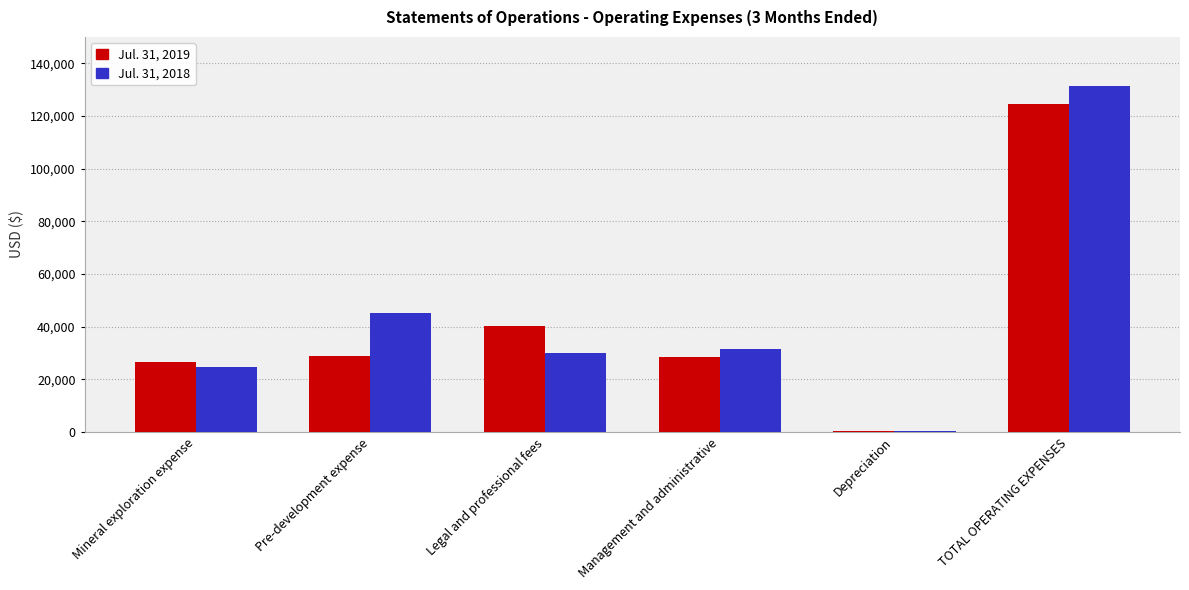

Which series has the largest total across all categories?

Jul. 31, 2018